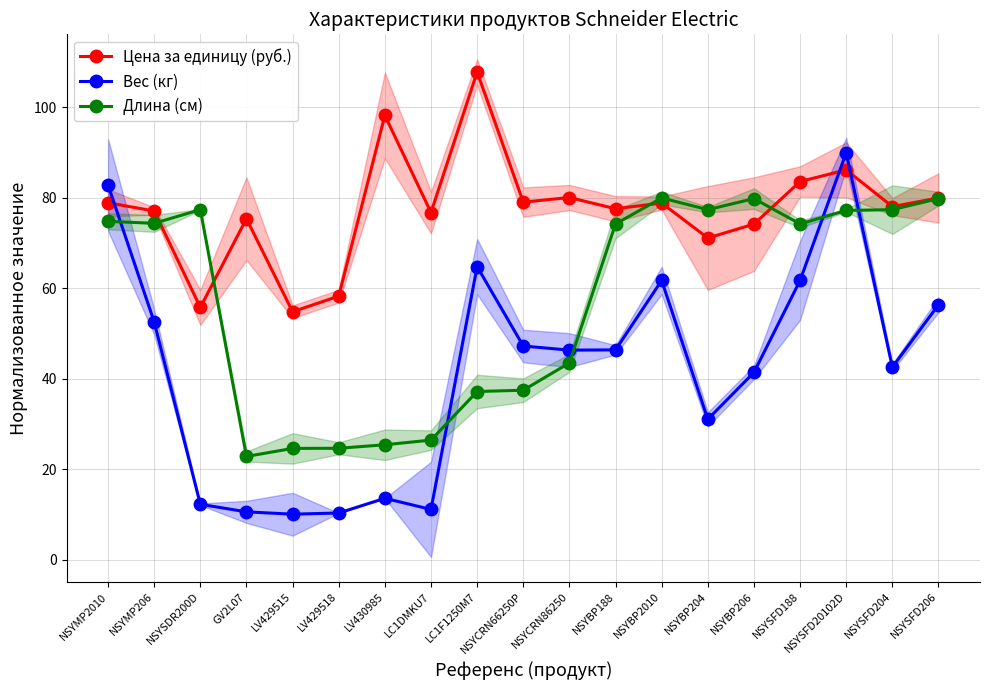

What is the difference between the highest and lowest values at GV2L07?

64.8